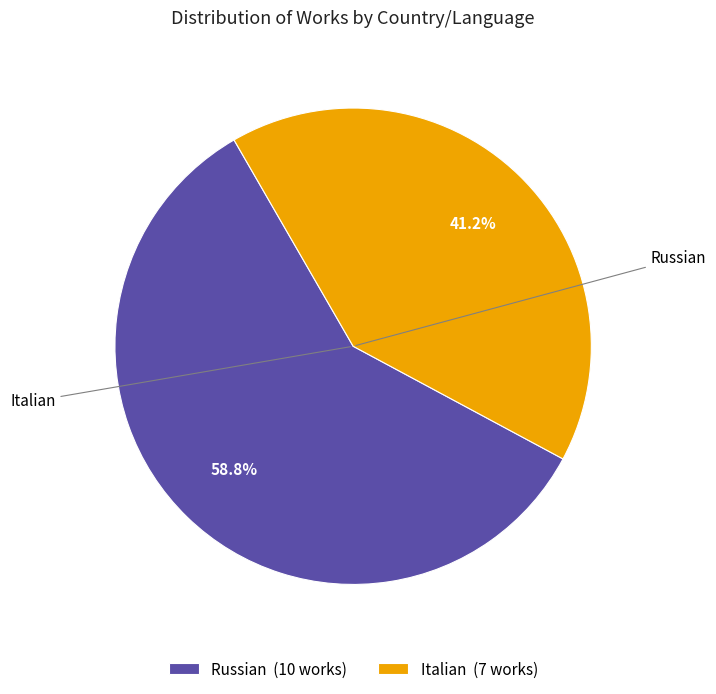

To the nearest percent, what is the average slice percentage?

50%